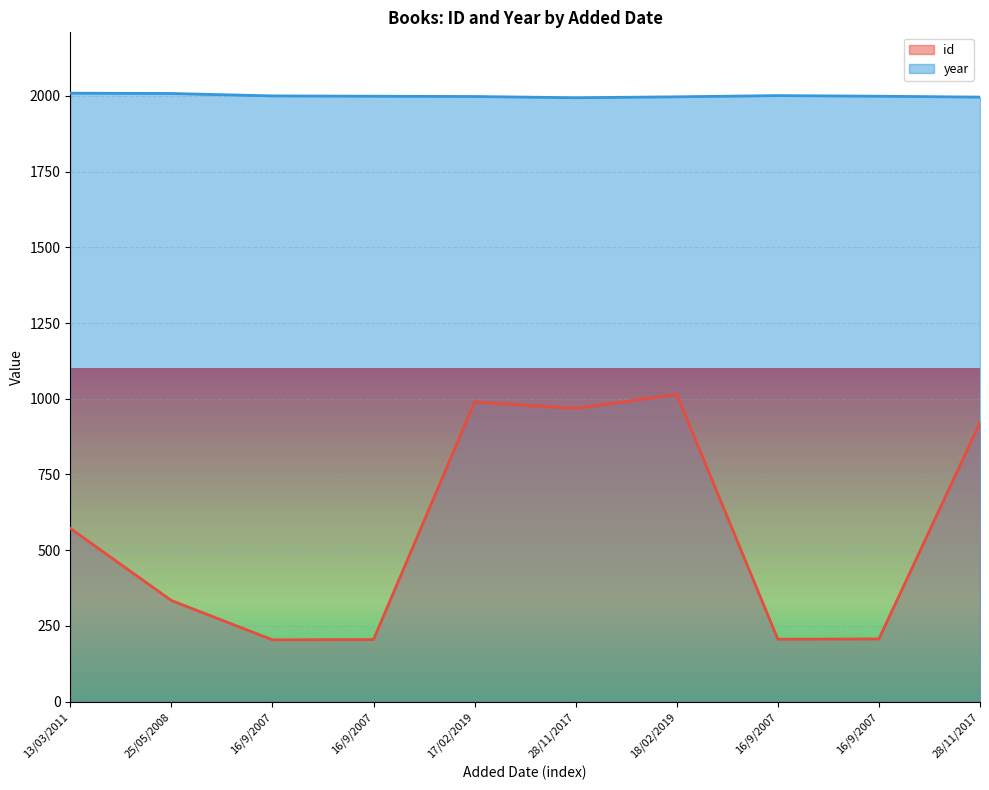

Rank the series at 16/9/2007 from lowest to highest value.

id, year